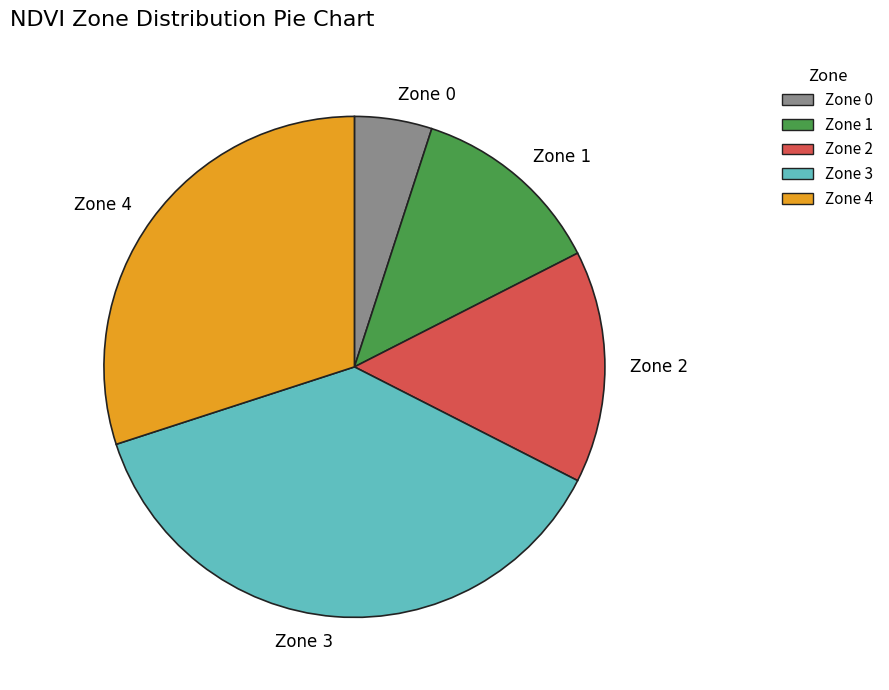

Approximately how many times larger is the value at Zone 2 compared to Zone 0?

3.0